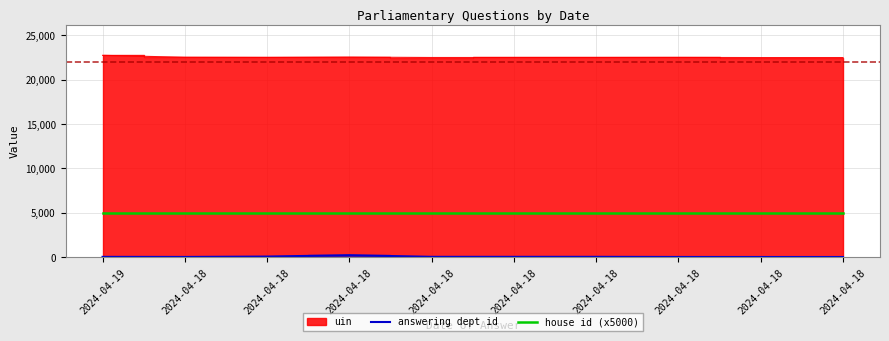

What is the sum of all house id (x5000) values?

50000